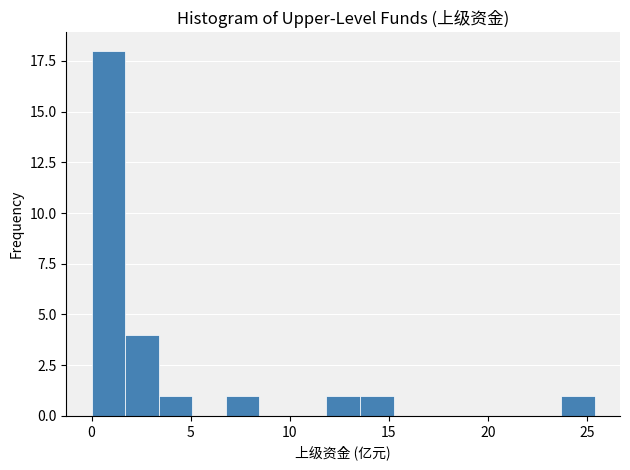

Around what value on the x-axis is the tallest bar? Give the approximate position of its centre, as read against the axis.

1.0